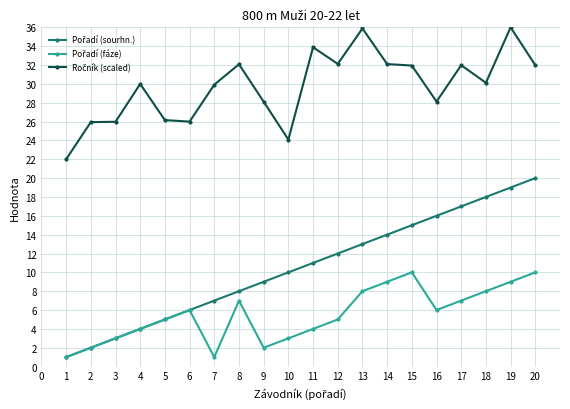

What is the total value across all series at 2?

29.9